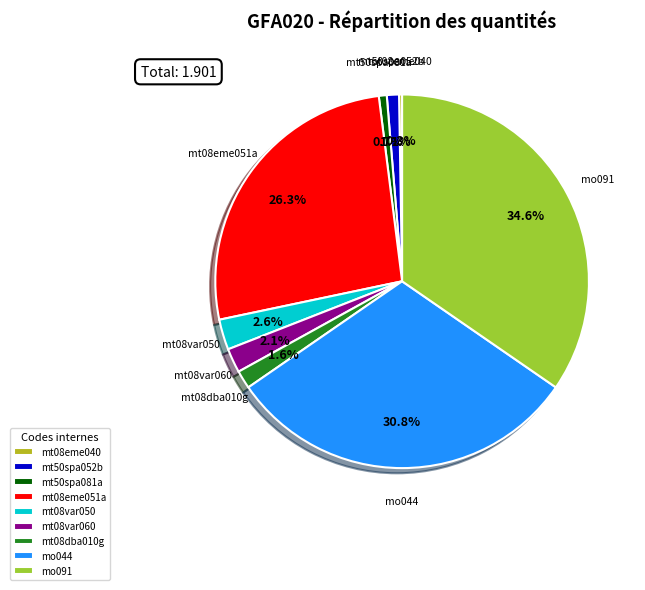

Which slice is the largest?

mo091